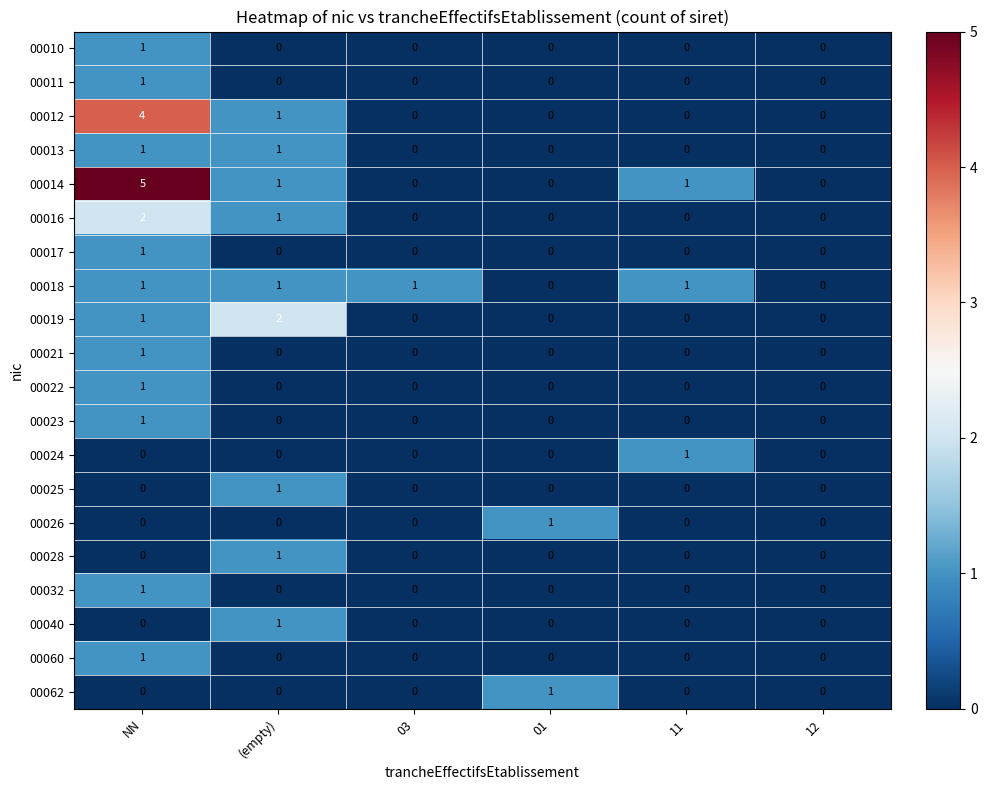

Is the value of 00018 at (empty) greater than the value of 00013 at 11?

Yes